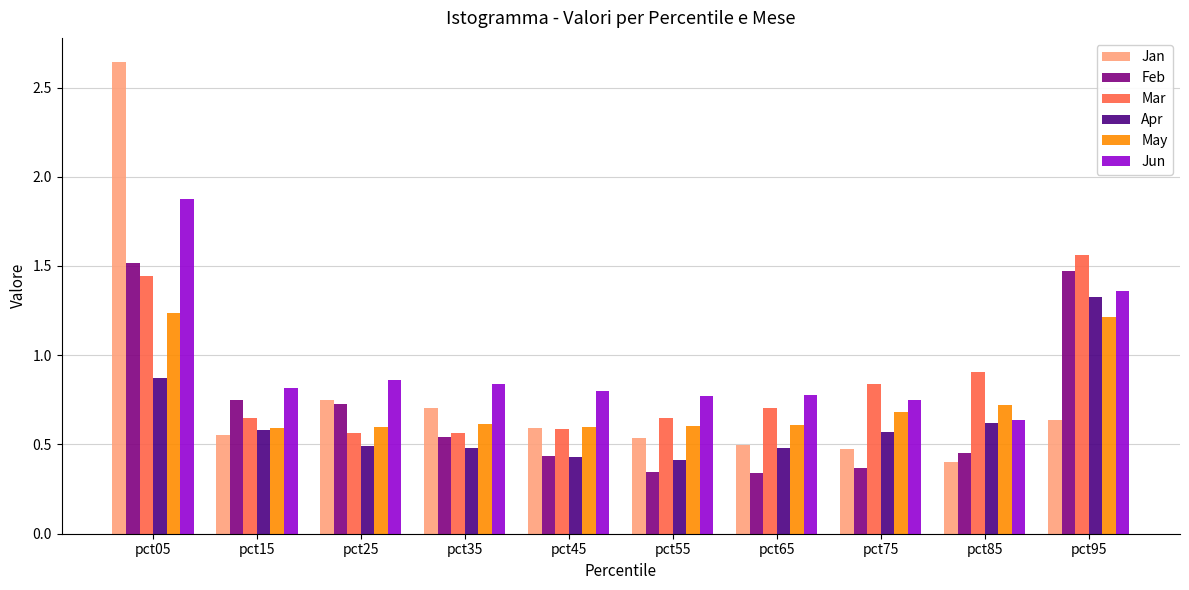

What is the sum of all Mar values?

8.5